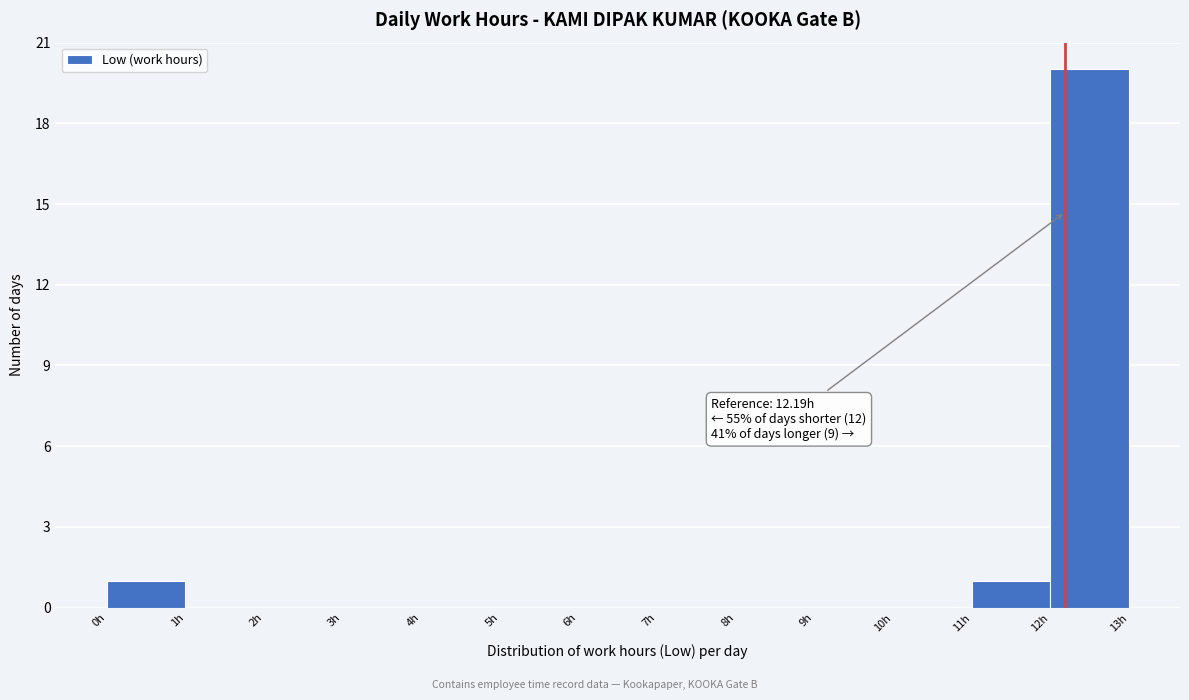

Which range on the x-axis has the tallest bar?

12 to 13